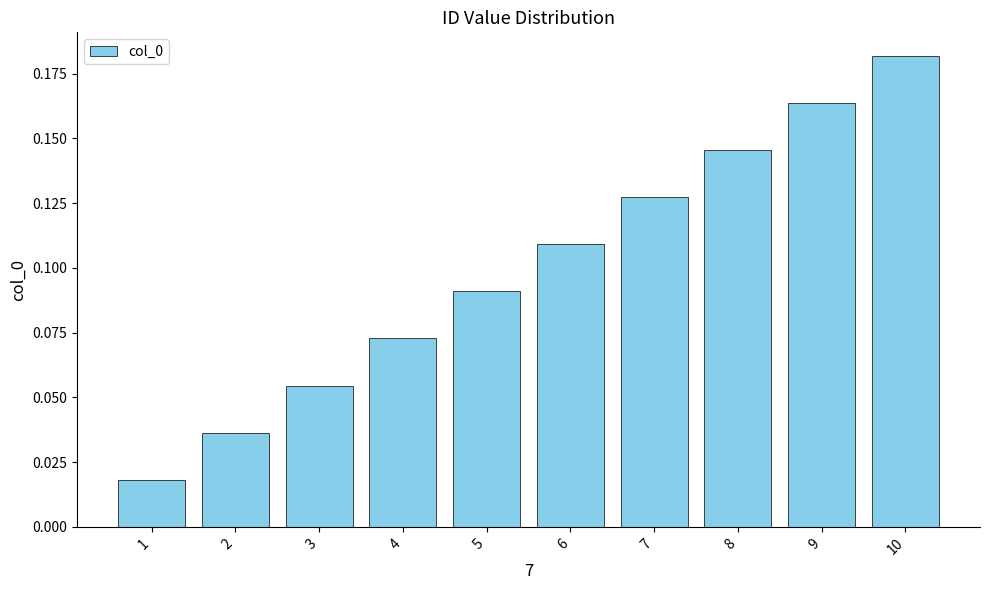

What is the sum of the values at 10 and 6?

0.3